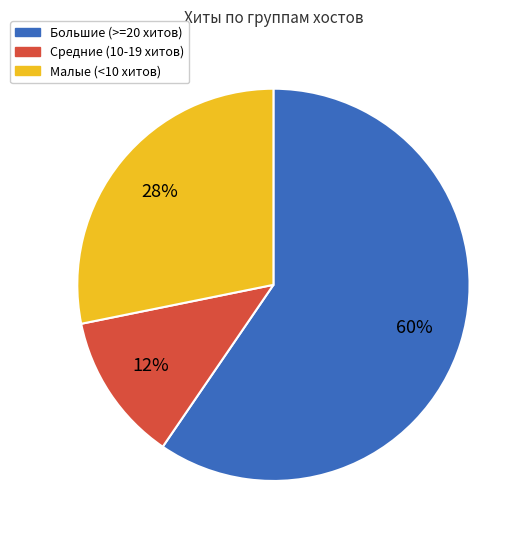

The Большие (>=20 хитов) slice represents 45% of the pie. True or false?

False